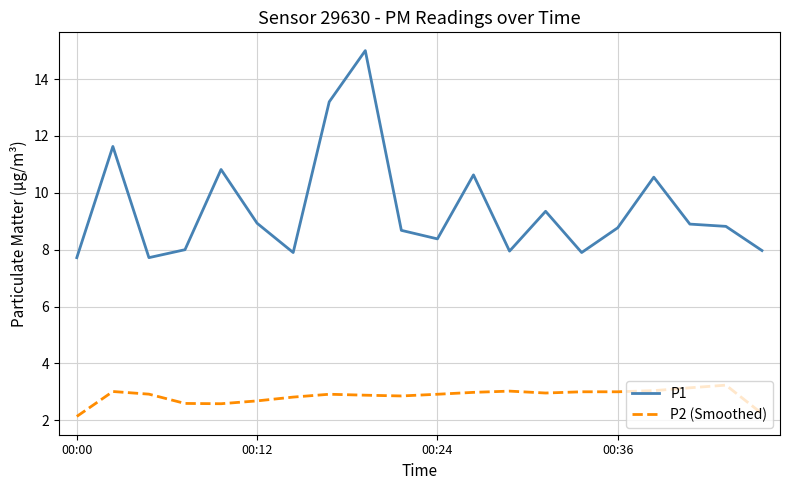

What is the highest value of the P2 (Smoothed) series?

3.2